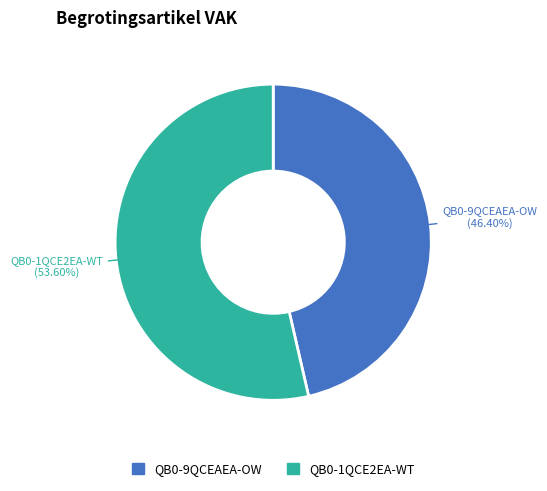

Is there a majority slice in this chart?

Yes